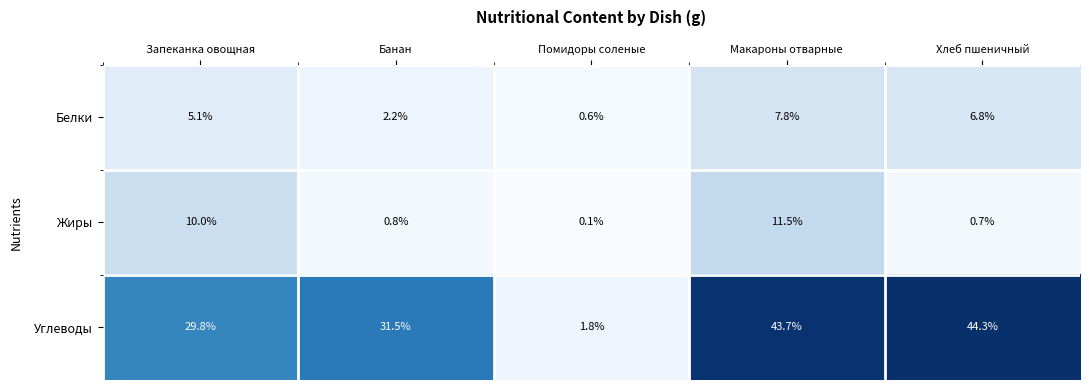

The Жиры series shows 0.7 at Хлеб пшеничный. True or false?

True